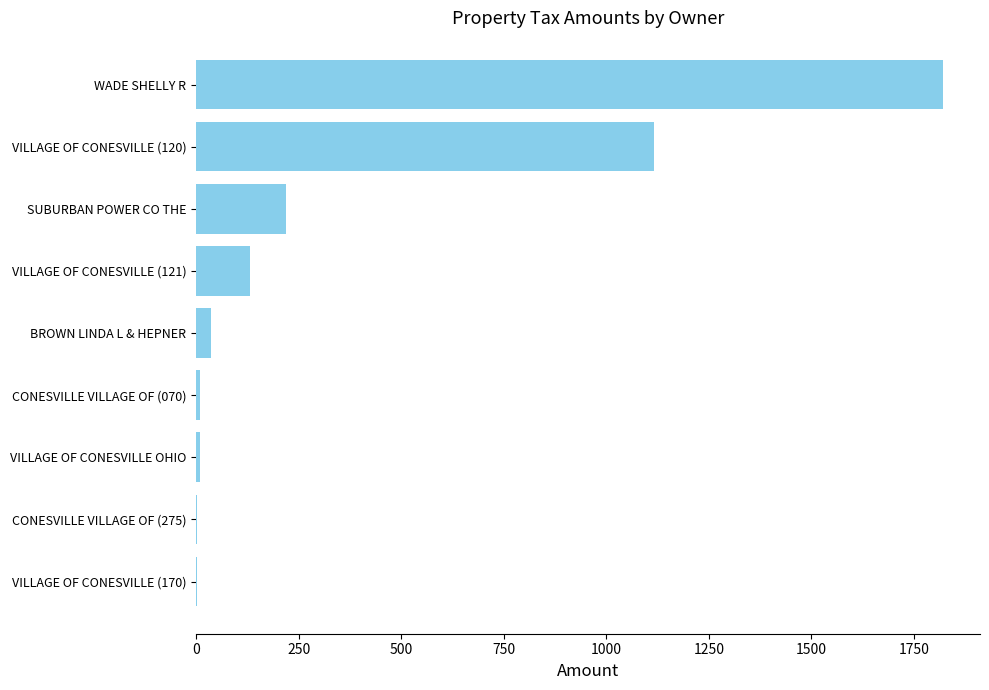

What is the sum of all values?

3349.6